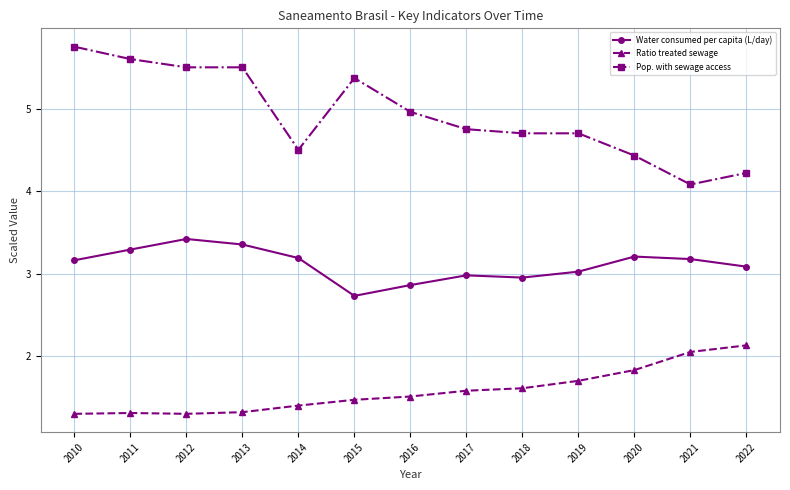

Which series has the widest spread of values?

Pop. with sewage access